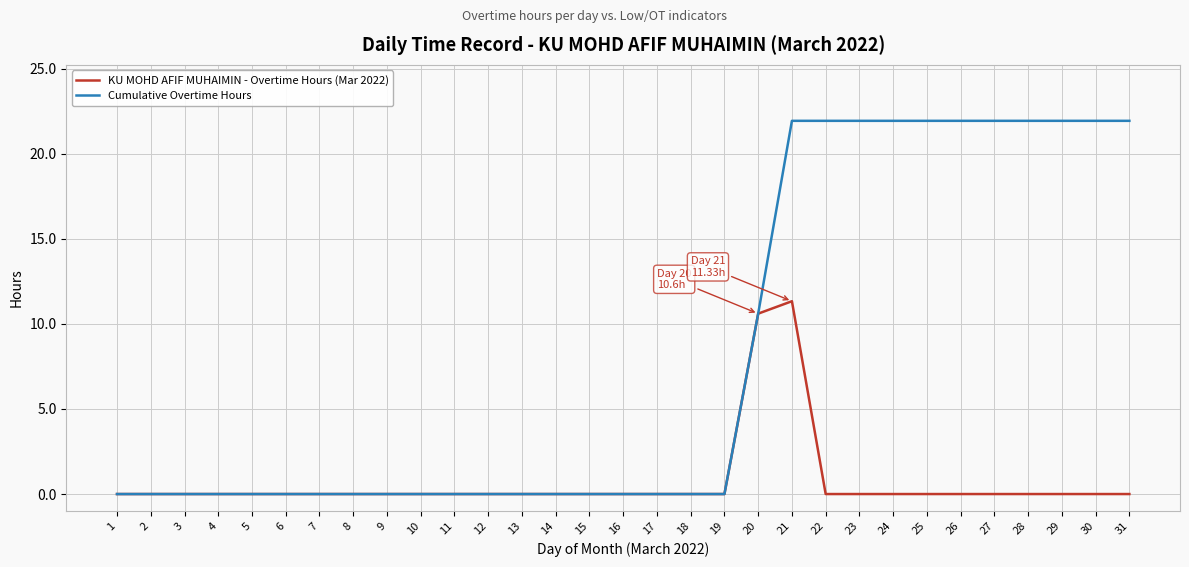

Reading left to right, transcribe all the data shown in this chart.

KU MOHD AFIF MUHAIMIN - Overtime Hours (Mar 2022): 1=0.0	2=0.0	3=0.0	4=0.0	5=0.0	6=0.0	7=0.0	8=0.0	9=0.0	10=0.0	11=0.0	12=0.0	13=0.0	14=0.0	15=0.0	16=0.0	17=0.0	18=0.0	19=0.0	20=10.6	21=11.3	22=0.0	23=0.0	24=0.0	25=0.0	26=0.0	27=0.0	28=0.0	29=0.0	30=0.0	31=0.0
Cumulative Overtime Hours: 1=0.0	2=0.0	3=0.0	4=0.0	5=0.0	6=0.0	7=0.0	8=0.0	9=0.0	10=0.0	11=0.0	12=0.0	13=0.0	14=0.0	15=0.0	16=0.0	17=0.0	18=0.0	19=0.0	20=10.6	21=21.9	22=21.9	23=21.9	24=21.9	25=21.9	26=21.9	27=21.9	28=21.9	29=21.9	30=21.9	31=21.9